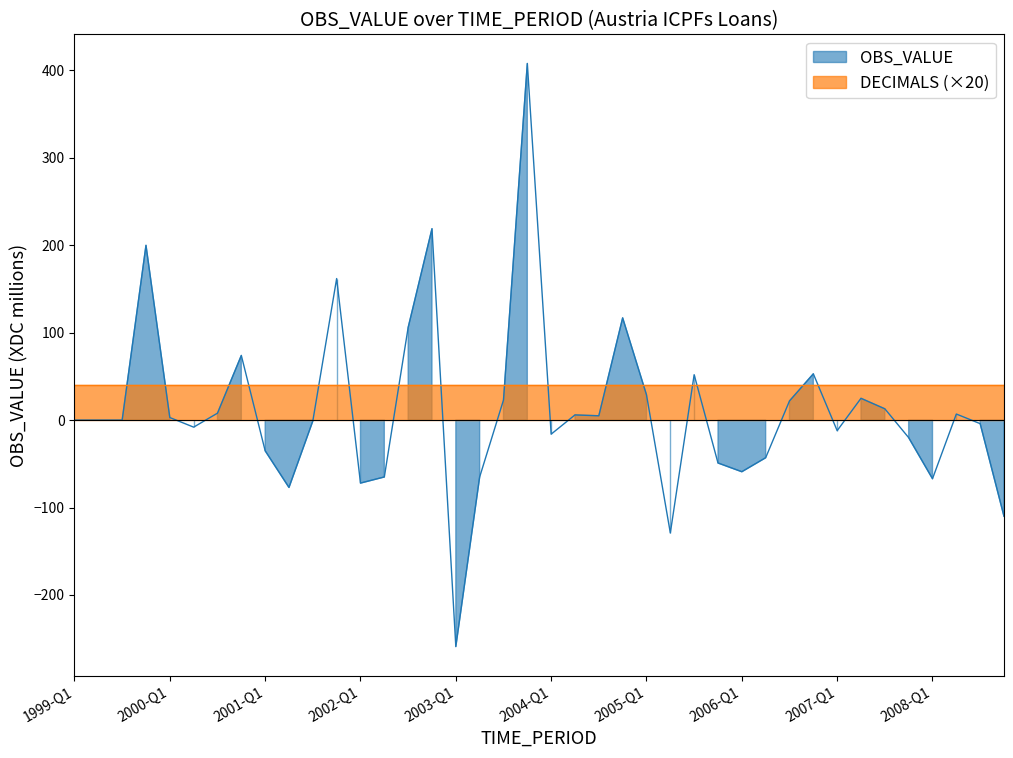

What is the label of the 38th point from the right?

1999-Q3